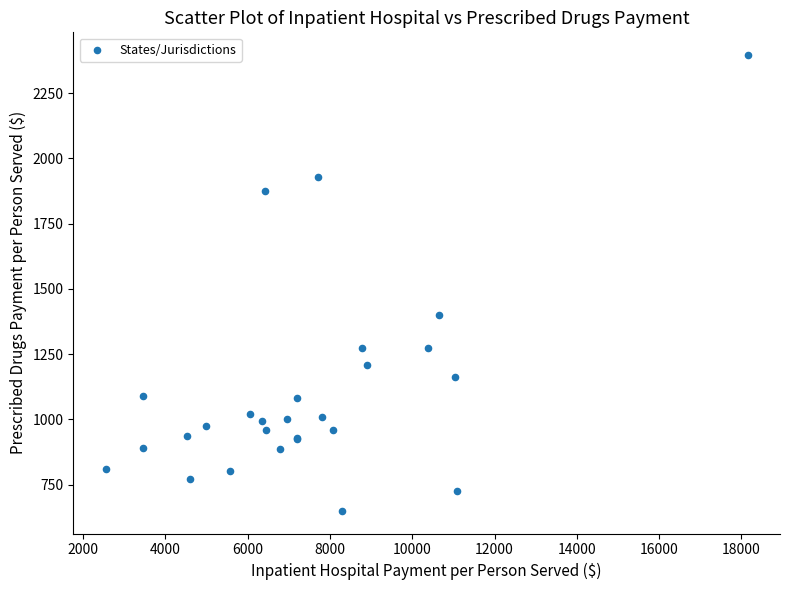

What Y value in the scatter plot is closest to 1523?

1401